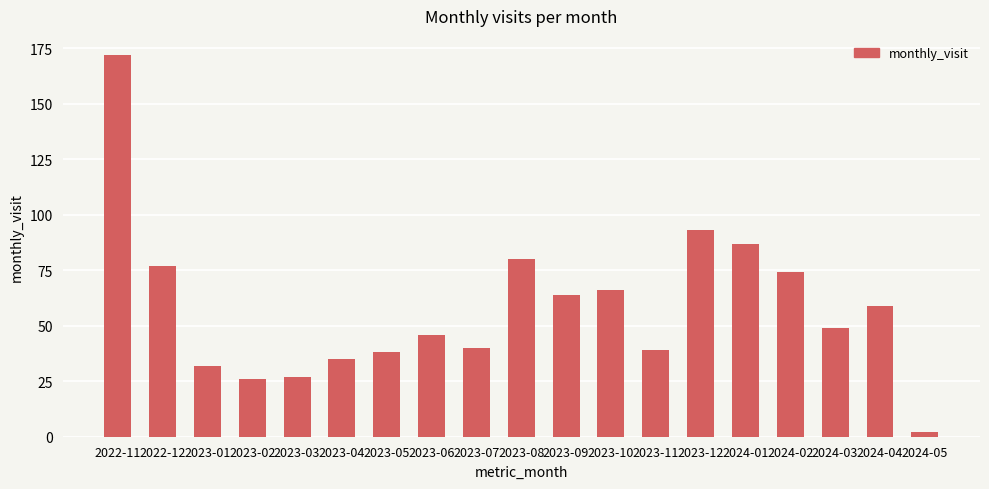

What is the label of the 14th bar from the right?

2023-04